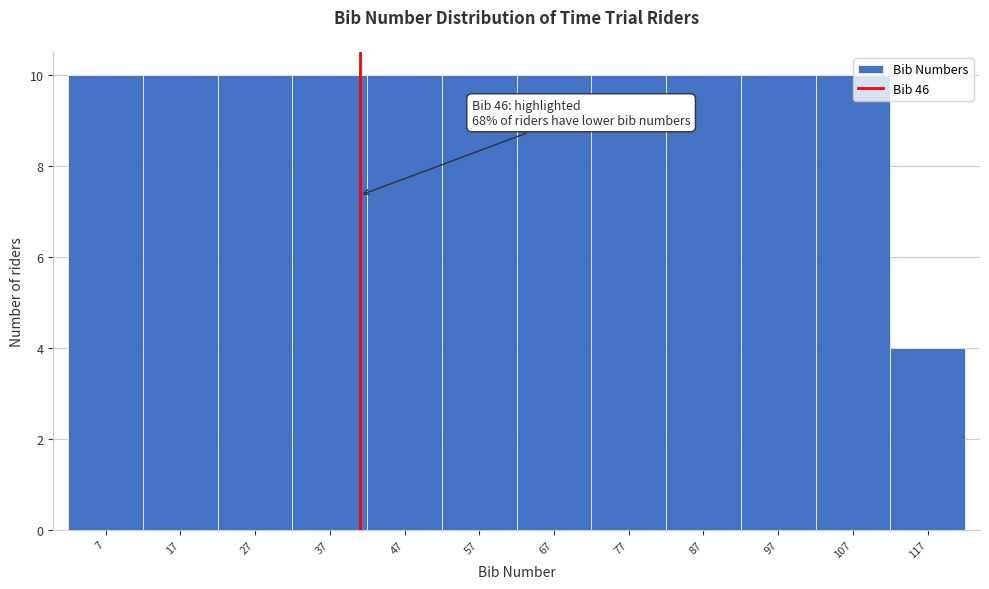

Reading right to left, extract all data points from this chart.

4	10	10	10	10	10	10	10	10	10	10	10